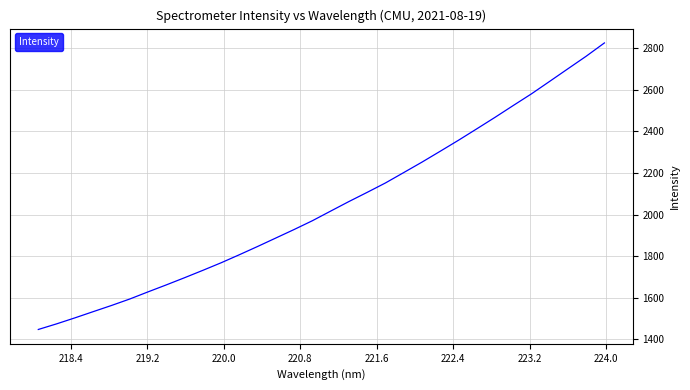

What is the smallest value displayed?

1448.0